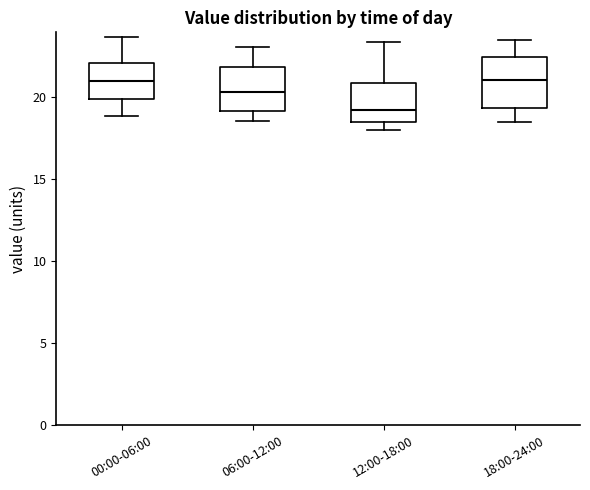

Which box's median line is the lowest?

12:00-18:00